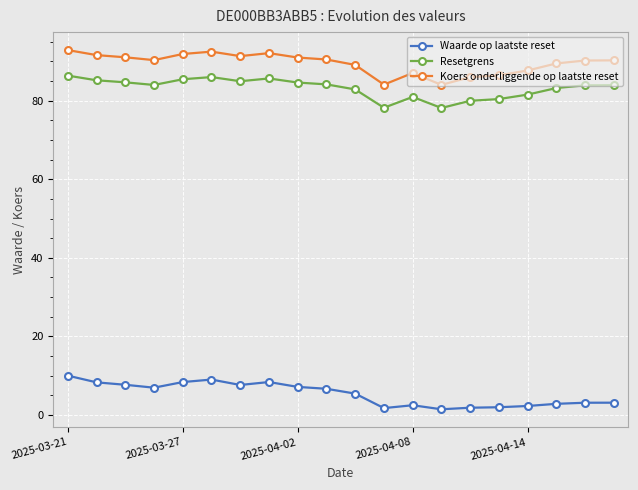

List the series in order of their peak value, lowest first.

Waarde op laatste reset, Resetgrens, Koers onderliggende op laatste reset